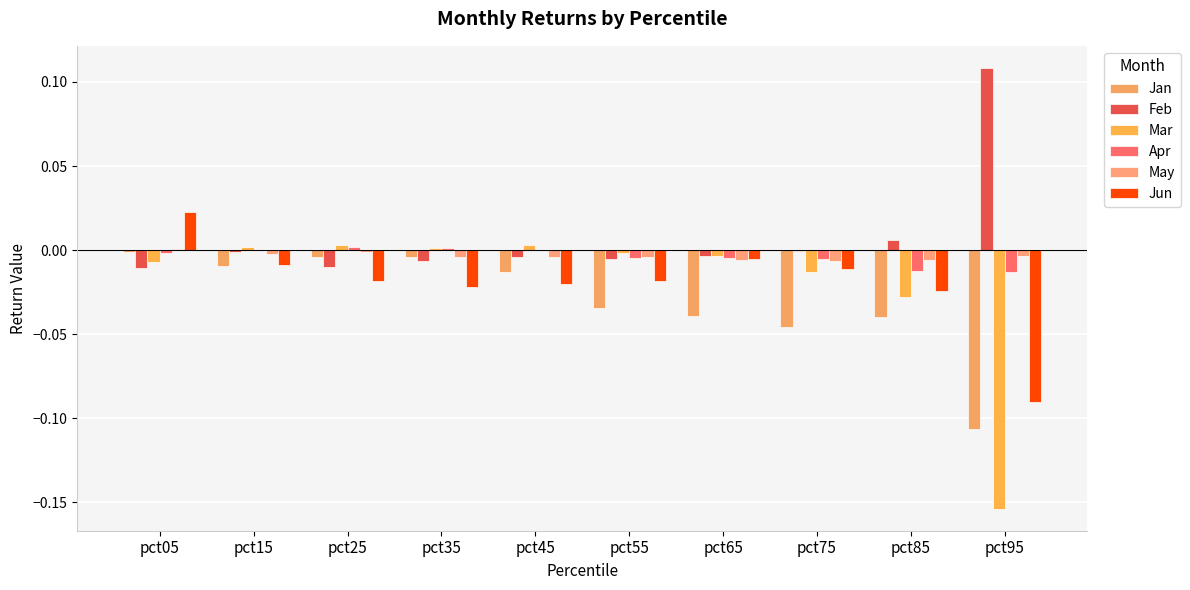

Count the number of data series in this chart.

6